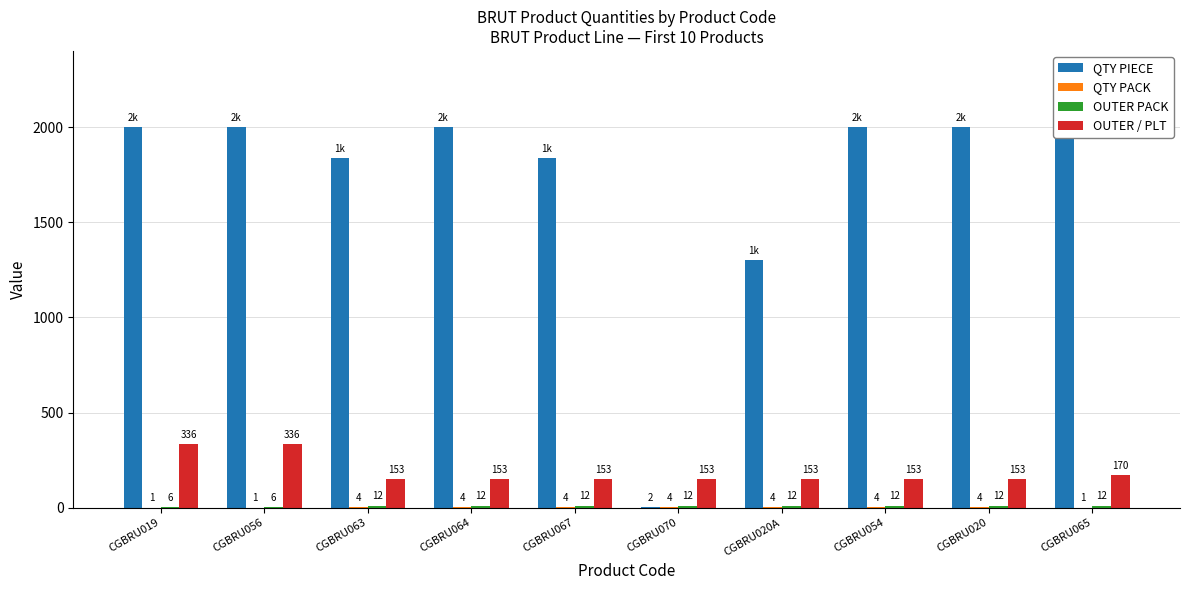

At how many categories does at least one series exceed 1683?

8